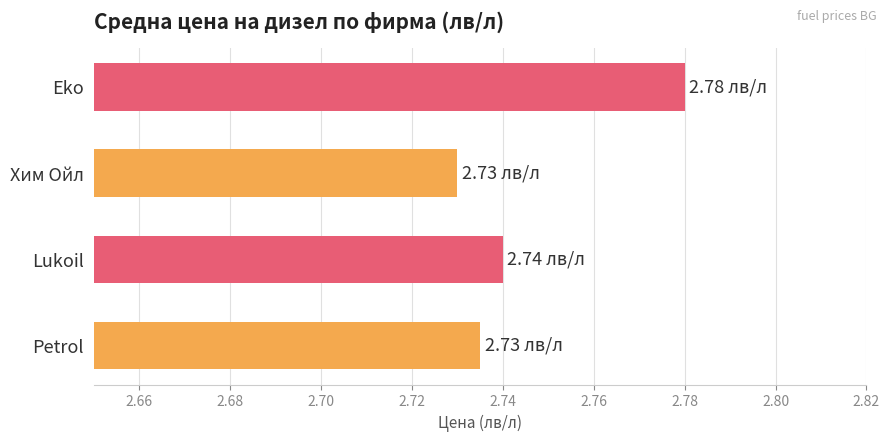

What is the sum of all values?

11.0